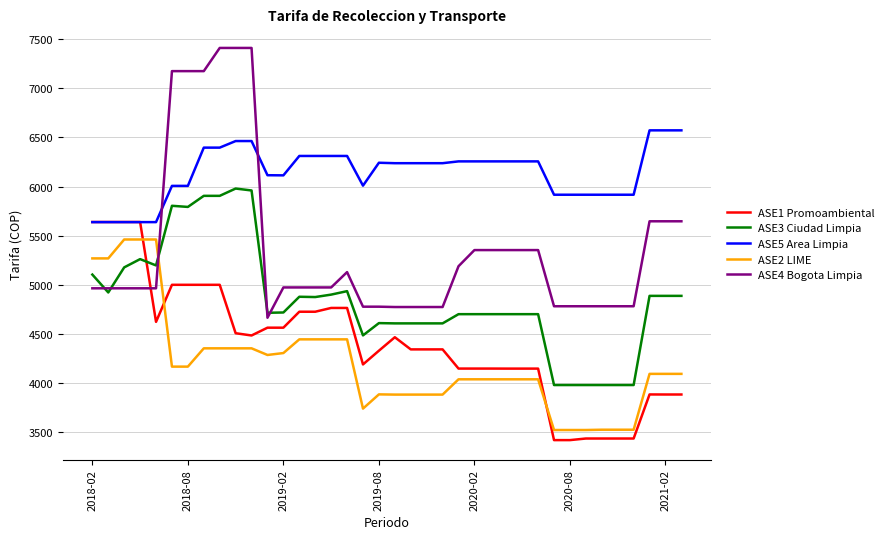

Which series has the largest range (max minus min)?

ASE4 Bogota Limpia